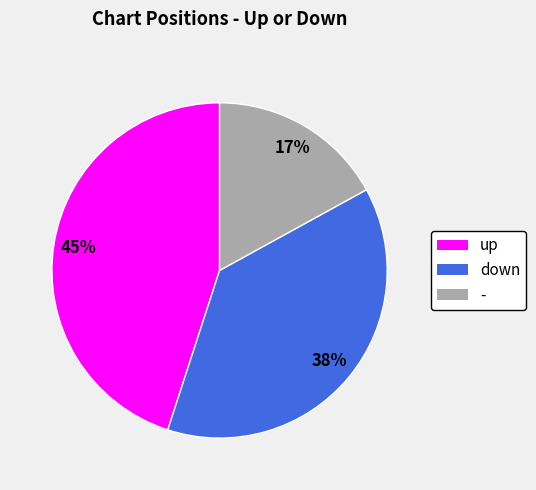

To the nearest percent, what percentage of the pie is -?

17%